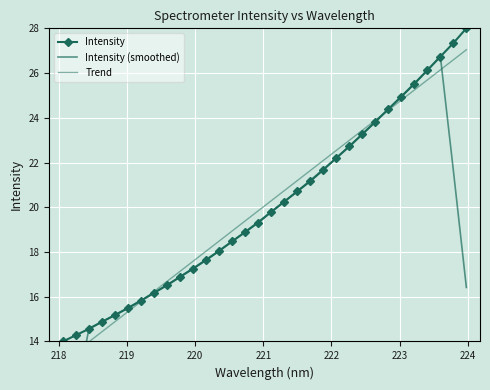

What is the value of the Intensity point at the 16th from the left?

19.3